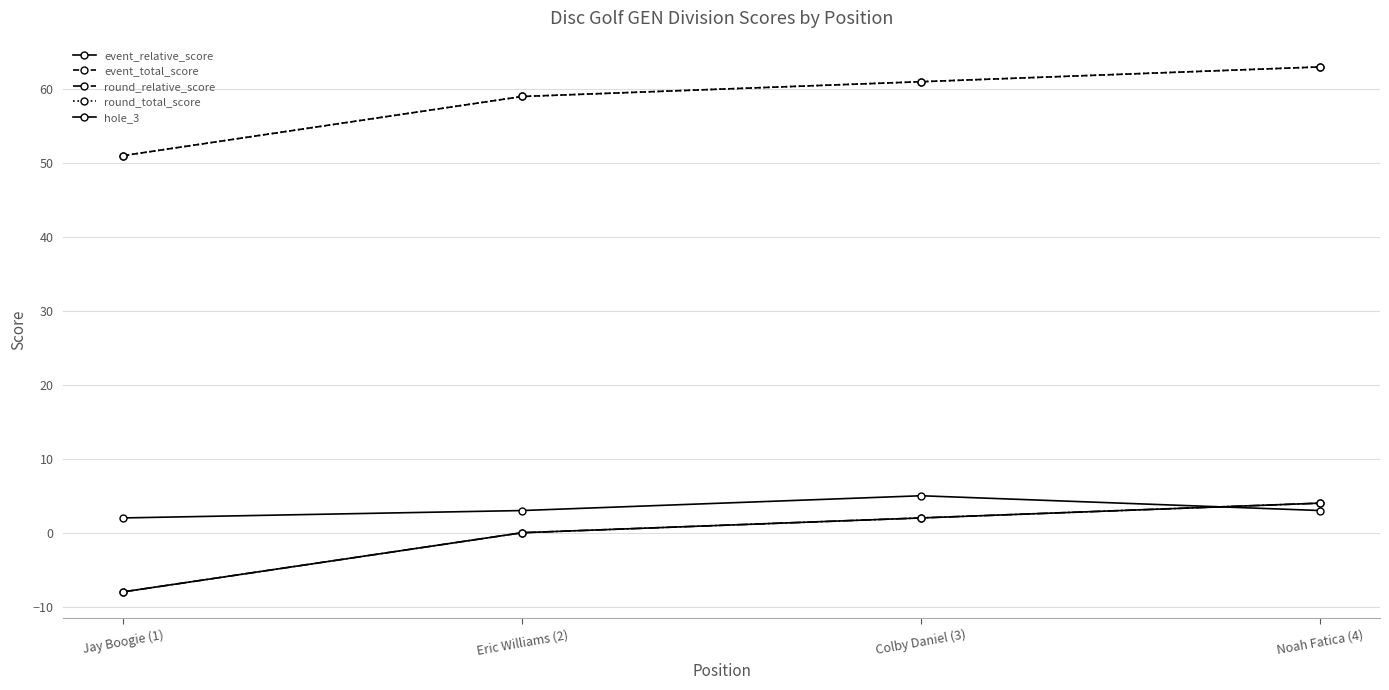

True or false: round_total_score has more than 0 interior local peaks.

False